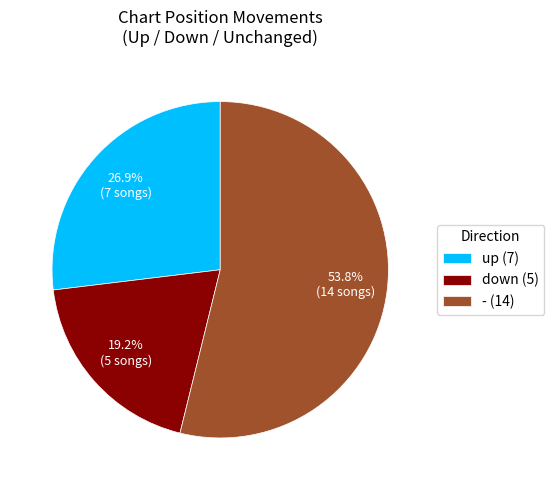

Is there a majority slice in this chart?

Yes